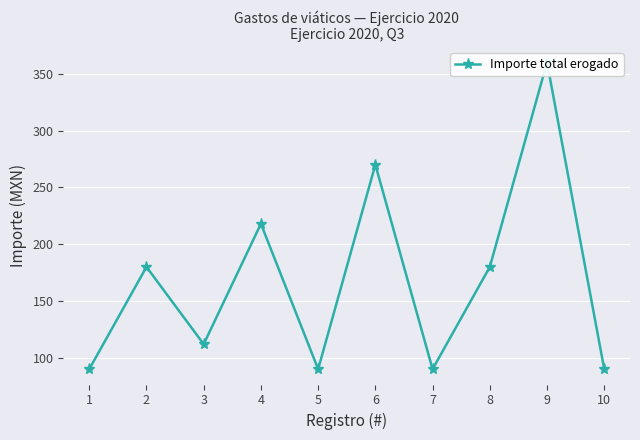

What is the minimum value shown in the chart?

90.0